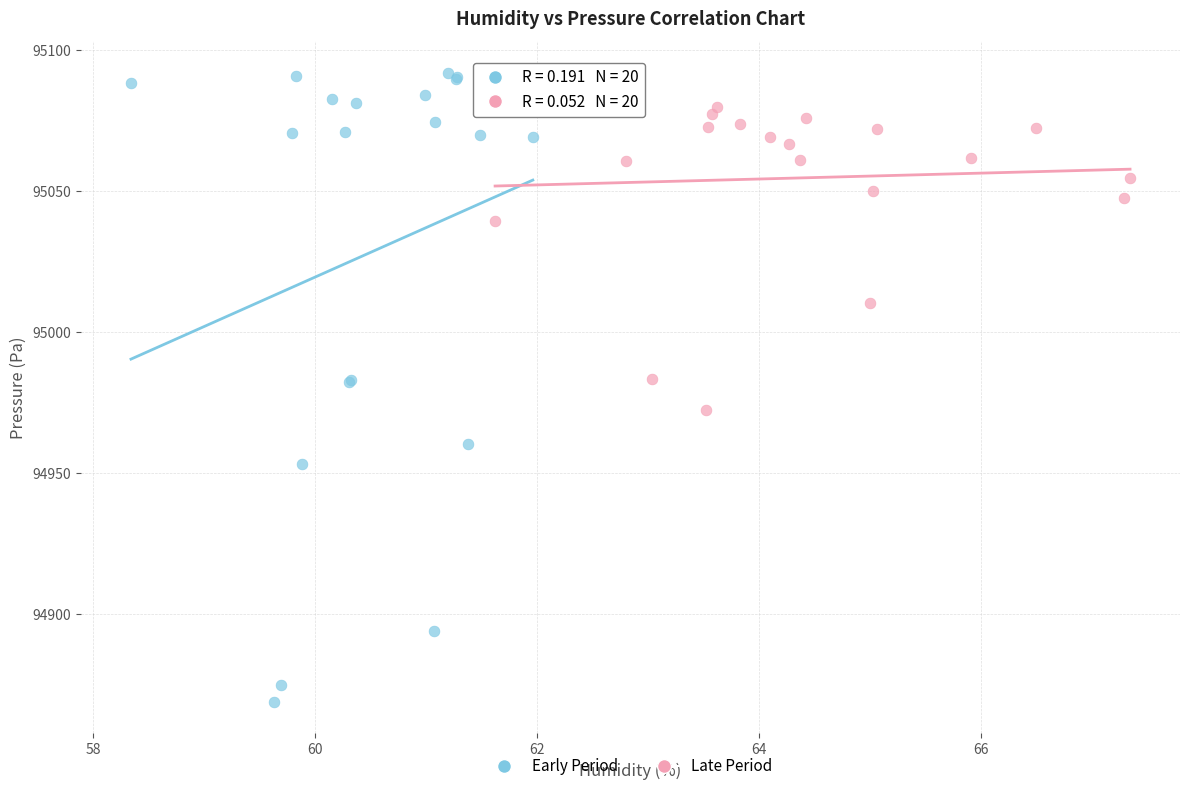

Which series has the largest Y range (max minus min)?

Early Period